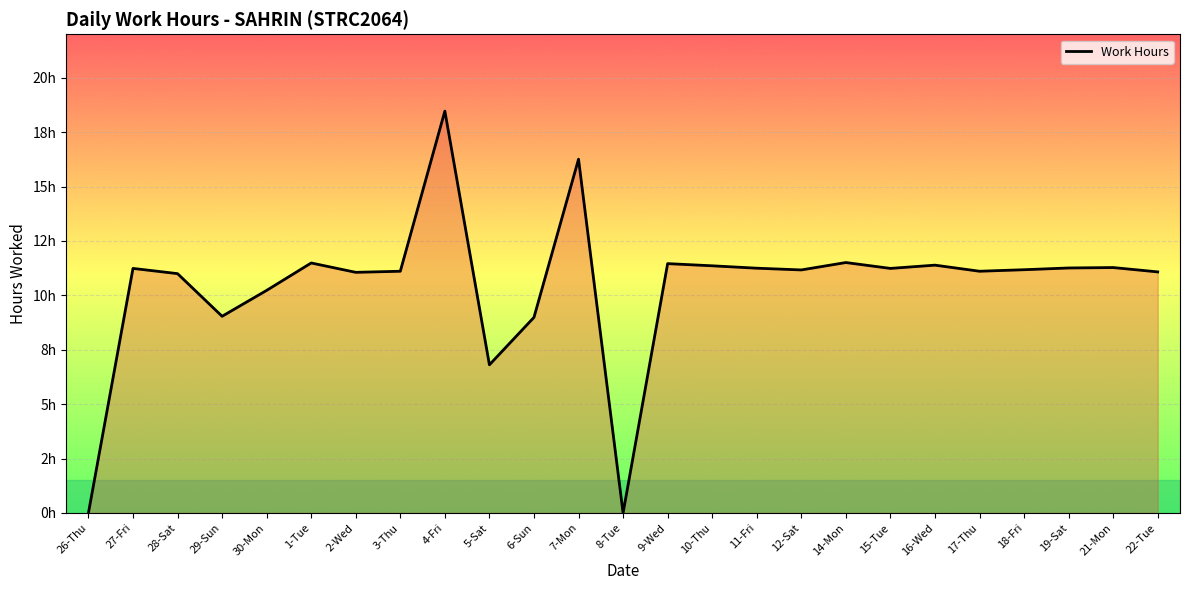

What is the difference between the maximum and minimum values?

18.5